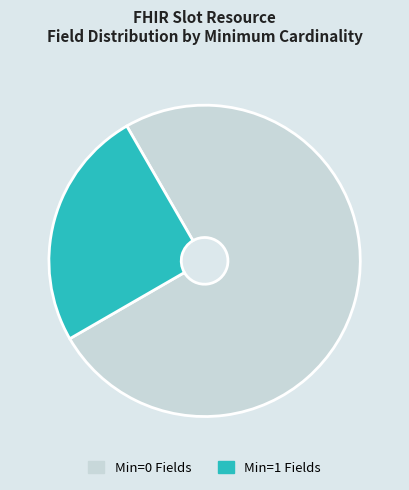

Is there a majority slice in this chart?

Yes